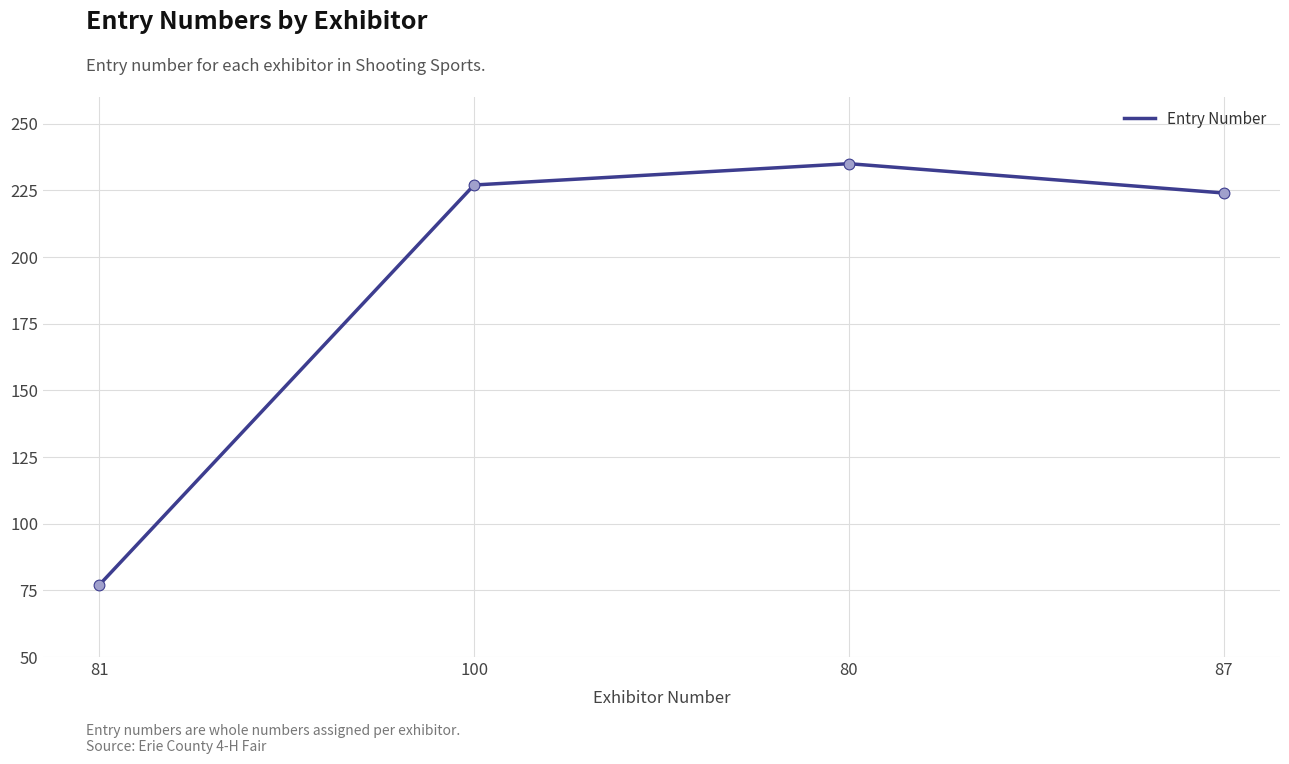

What is the change in value from 81 to 100?

+150